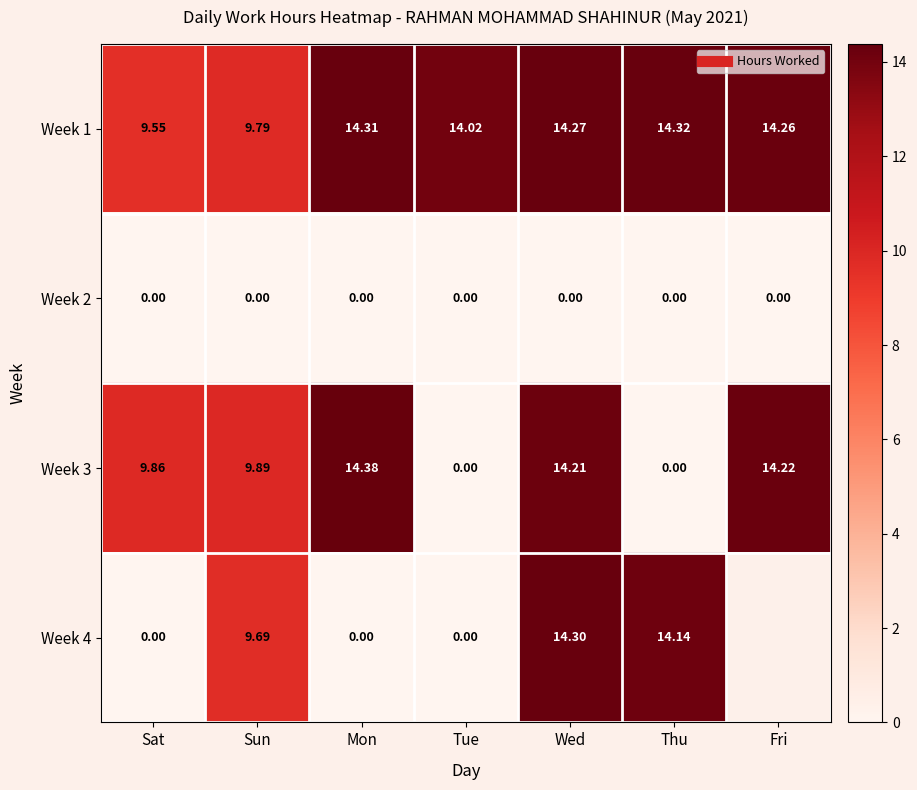

The value of Week 2 at Mon is 0.0. True or false?

True